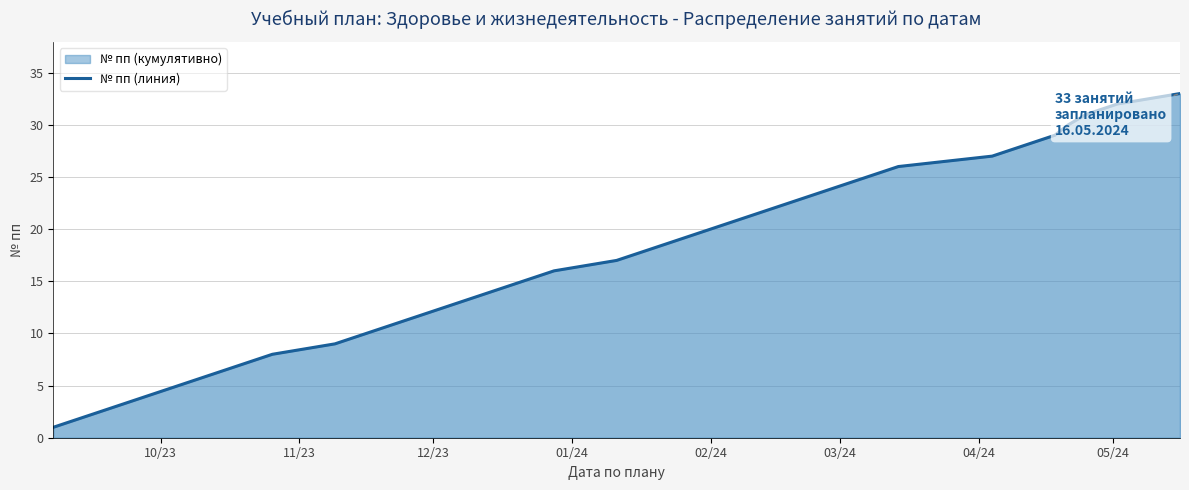

Does the chart display data point markers on the line(s)?

No